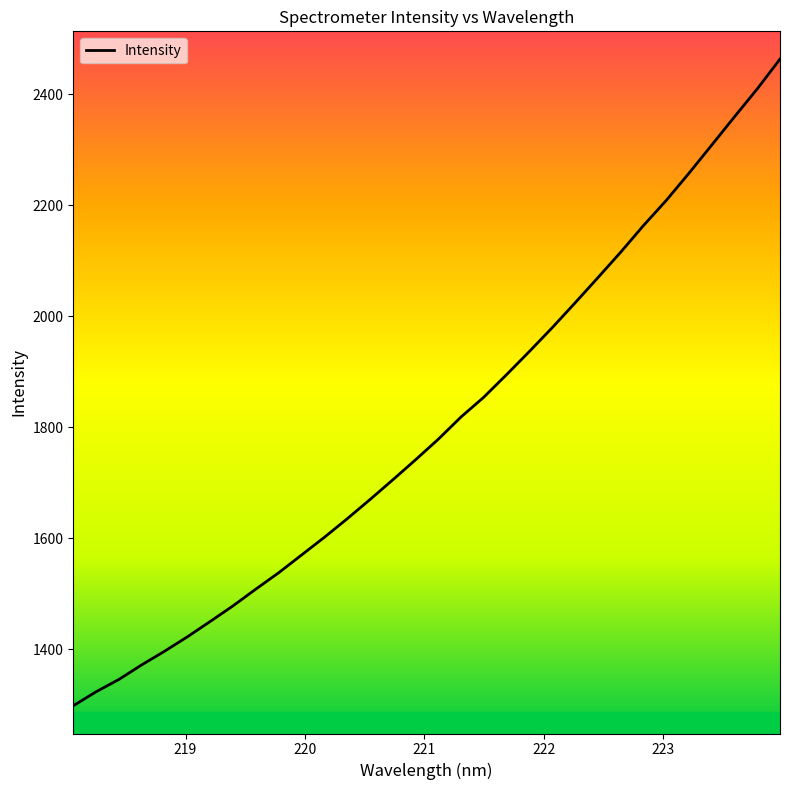

What is the greatest value displayed?

2463.7